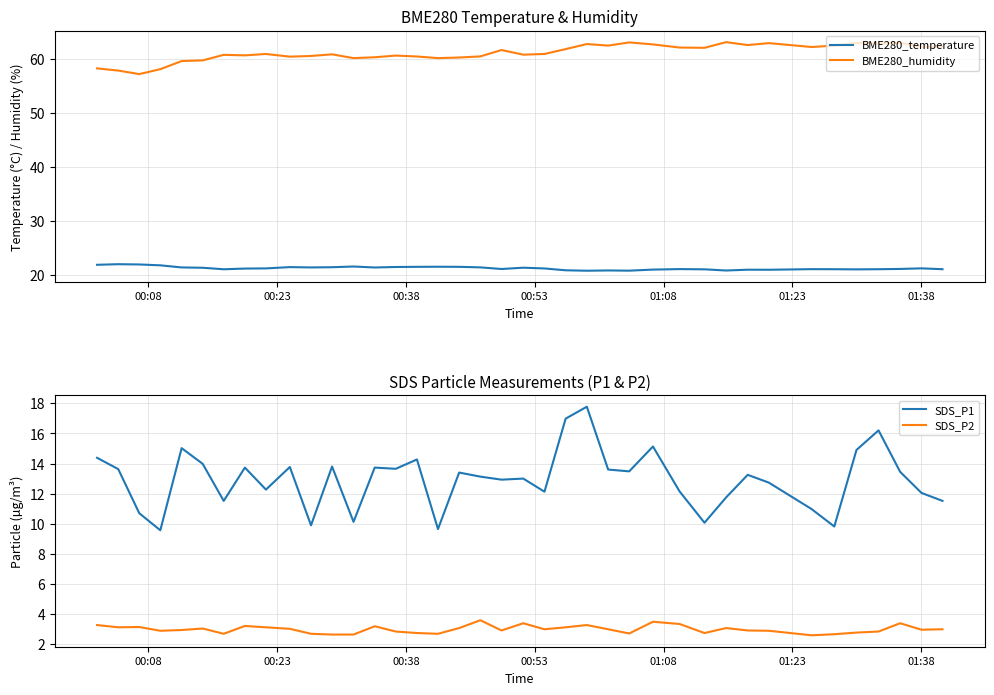

How many lines are shown in the chart?

4